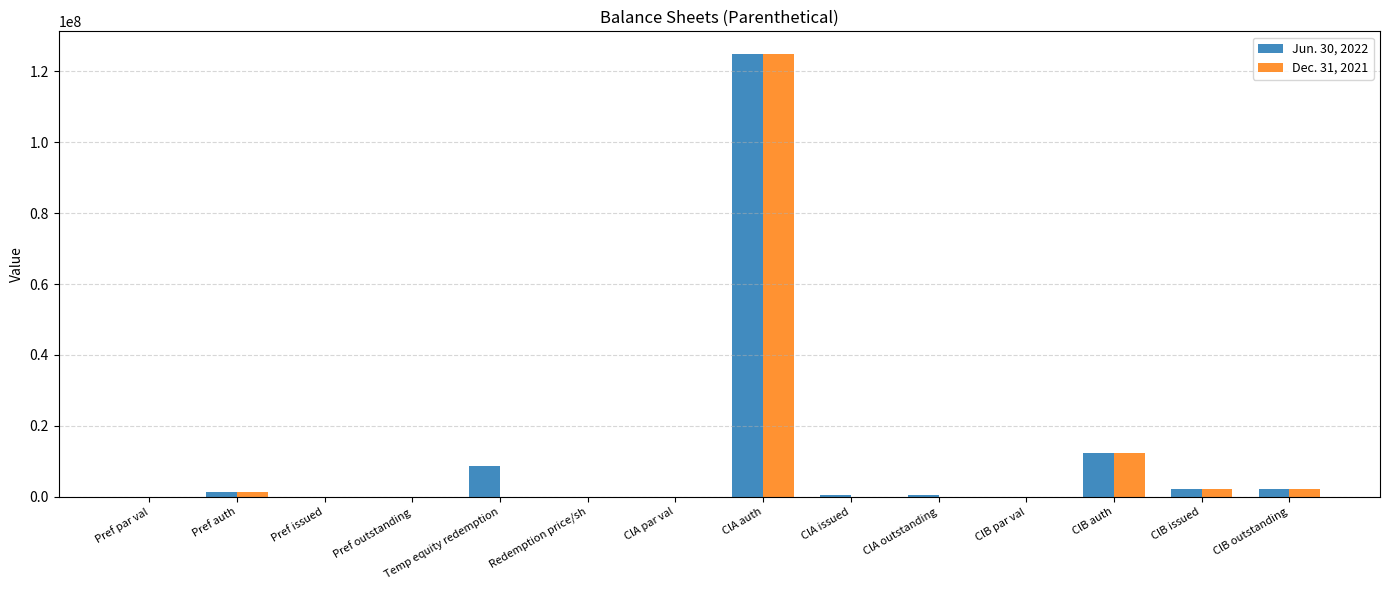

At which category is the sum across all series the highest?

ClA auth